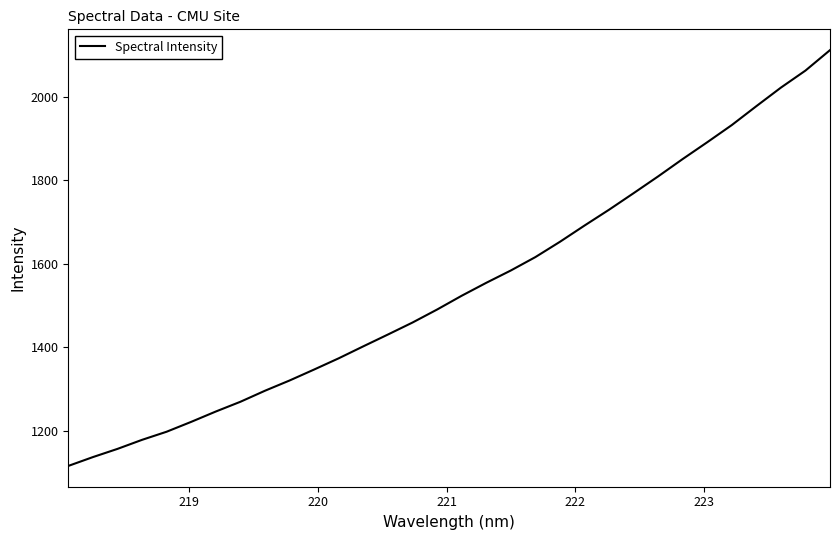

What is the maximum value shown in the chart?

2111.6